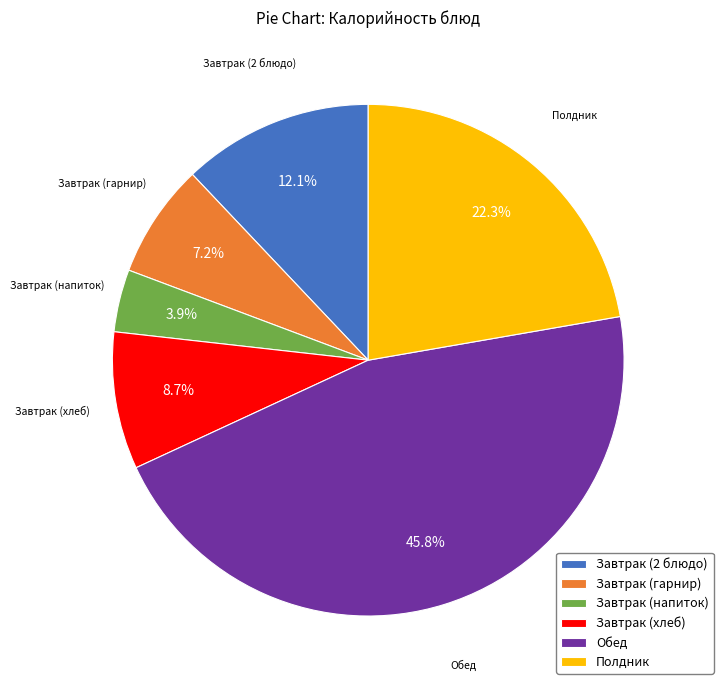

Combined, do Завтрак (2 блюдо) and Завтрак (напиток) account for over 50%?

No